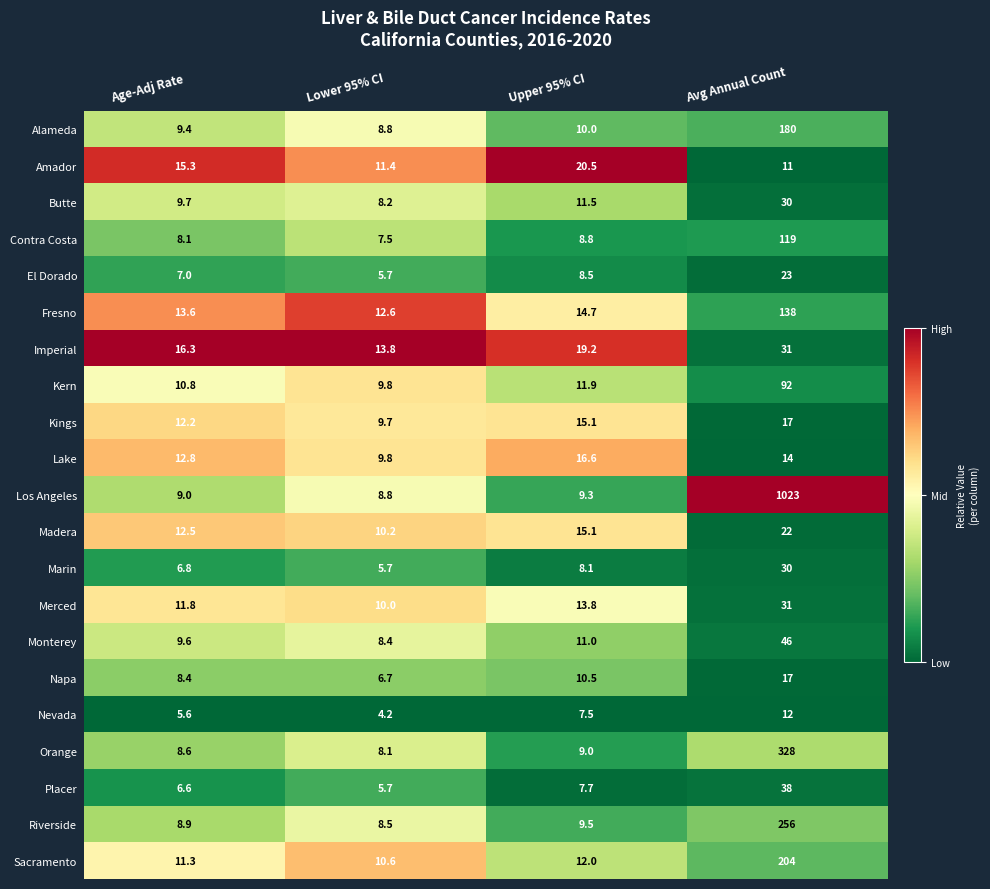

Which series changed the most between Lower 95% CI and Avg Annual Count?

Los Angeles